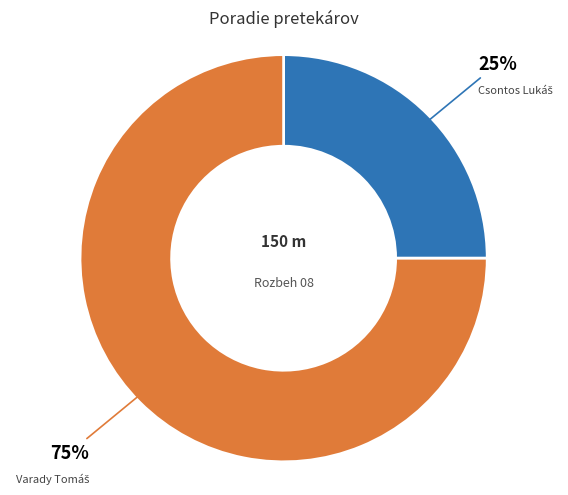

To the nearest percent, what is the average slice percentage?

50%